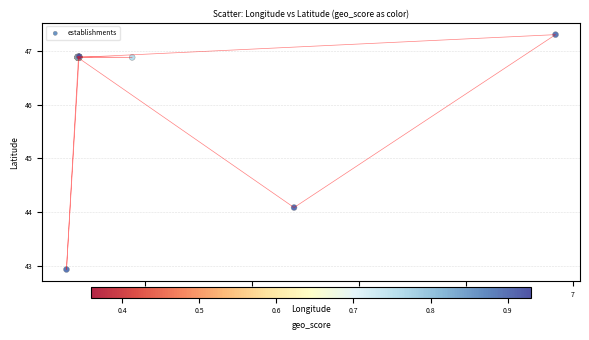

What Y value in the scatter plot is closest to 45?

44.1